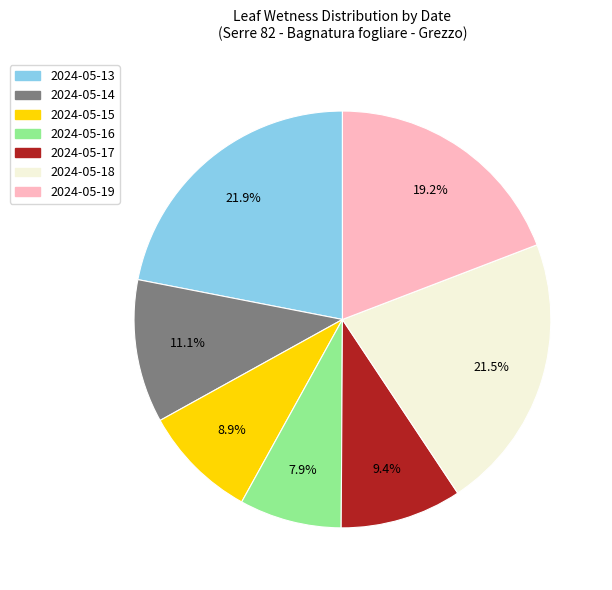

Does 2024-05-16 represent more than half of the total?

No